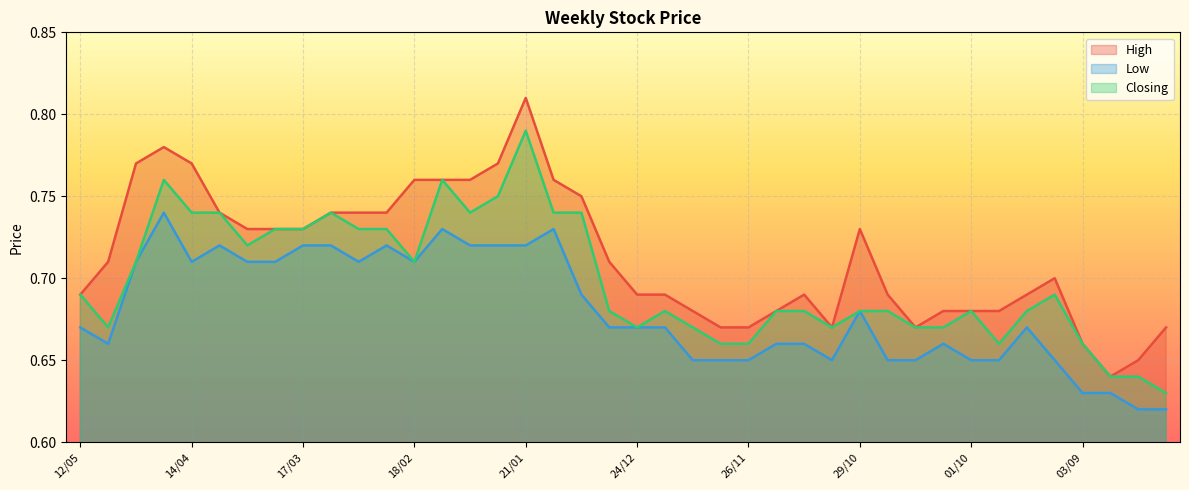

Does the chart display data point markers on the line(s)?

No